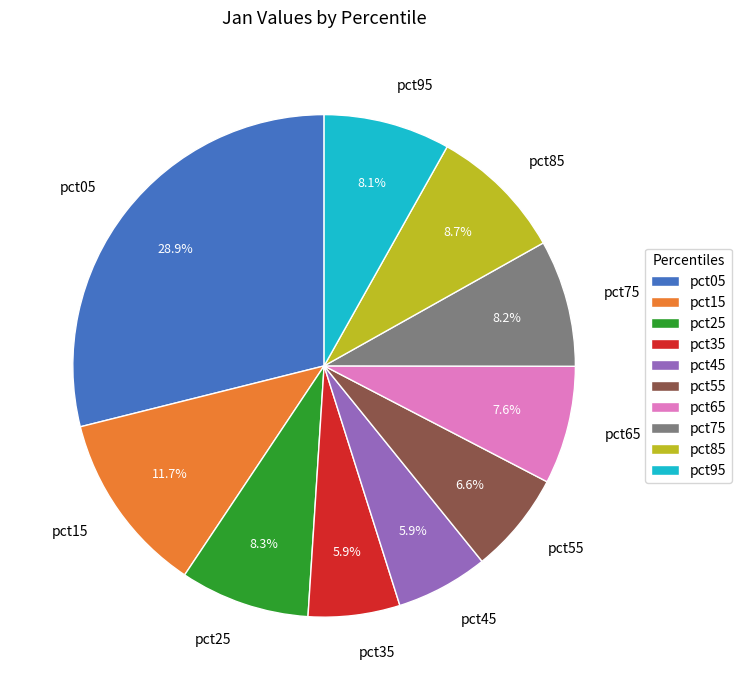

How many segments does this pie chart have?

10